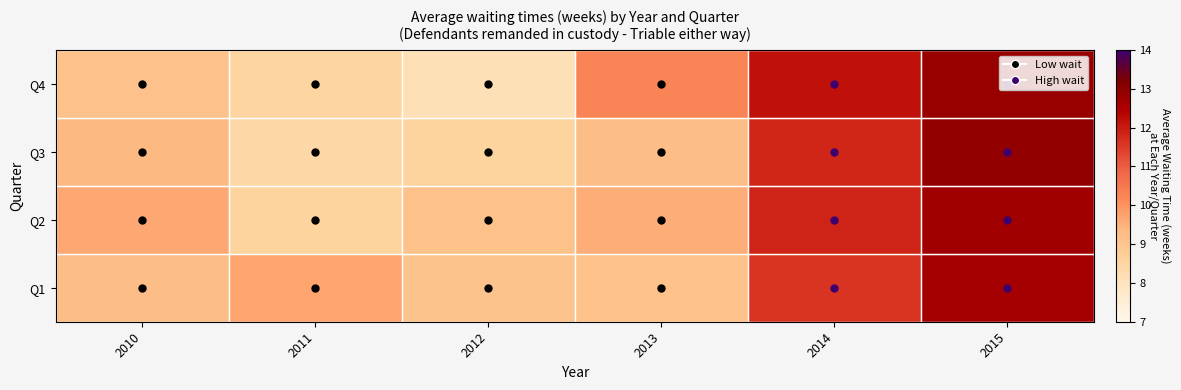

What is the difference between the maximum and minimum values in the Q3 series?

4.1